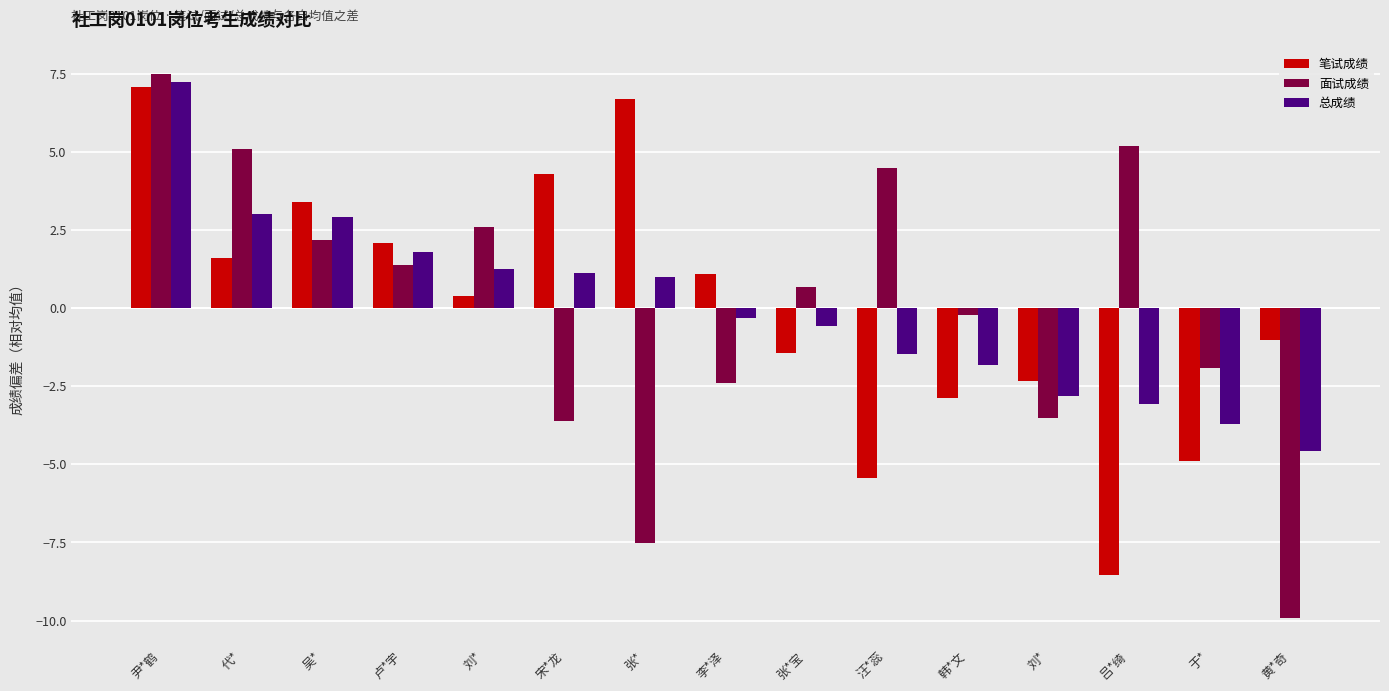

What are all the series names shown in the legend?

笔试成绩, 面试成绩, 总成绩